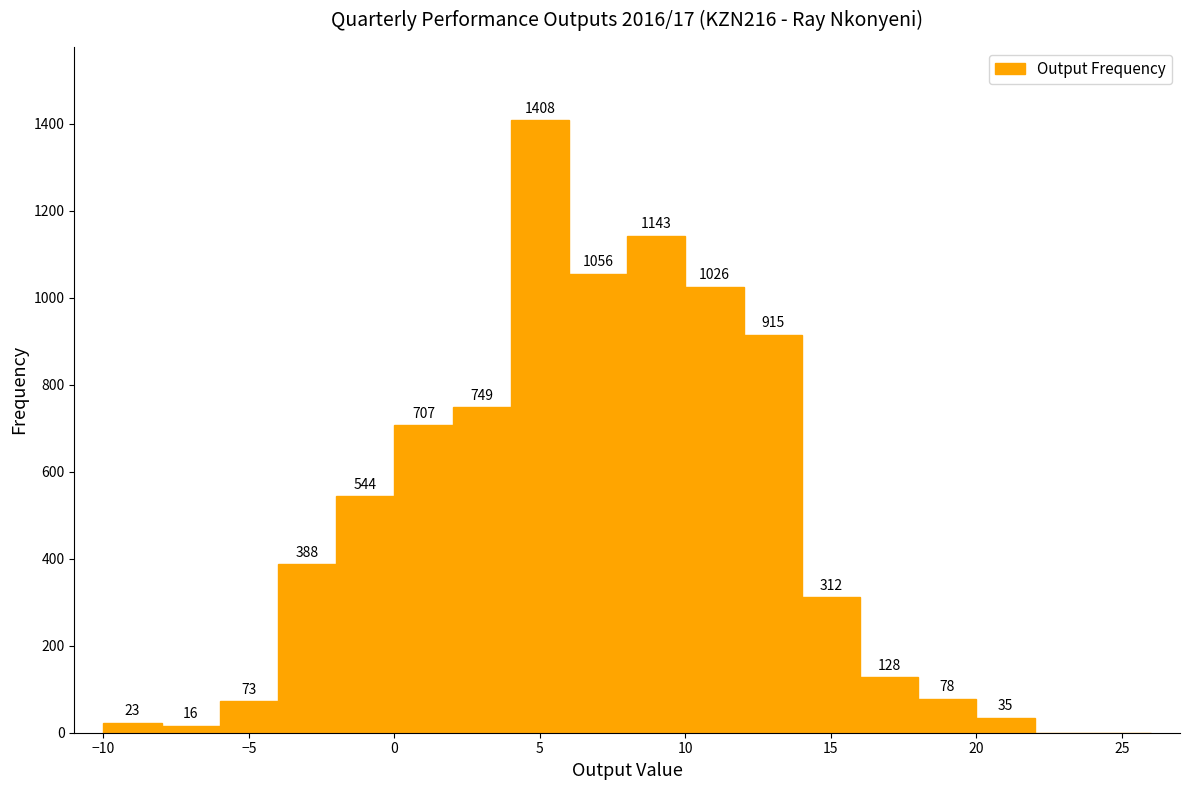

Over which range of the x-axis is the bar tallest?

4 to 6